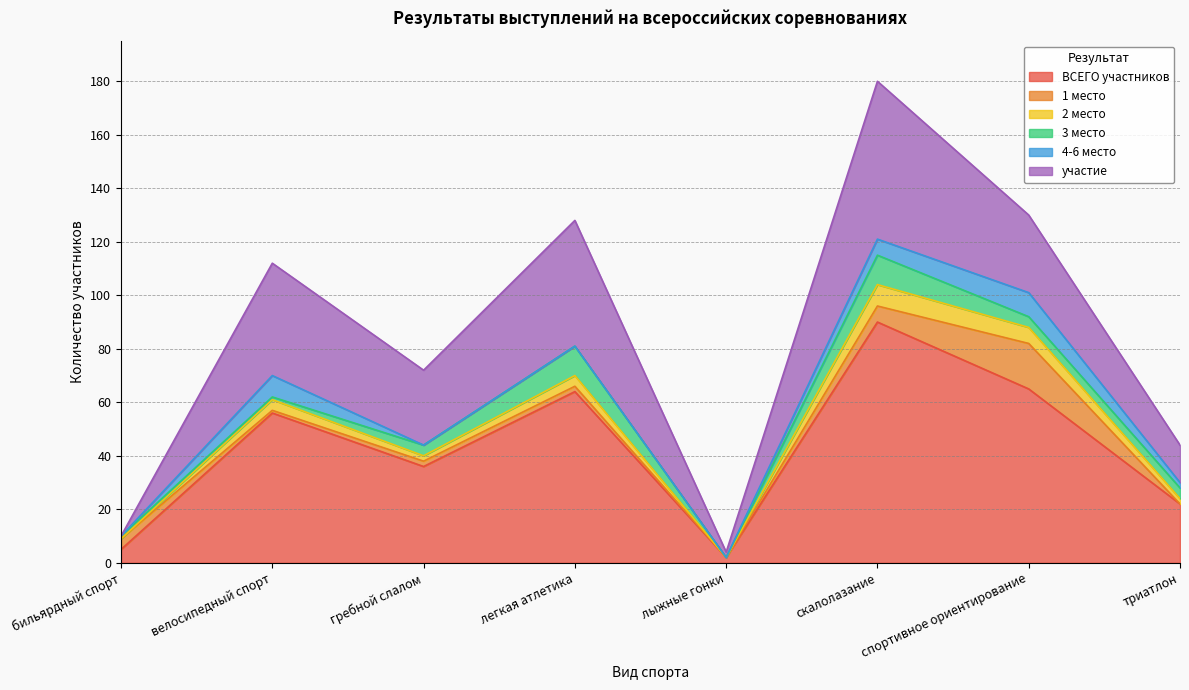

Is the value of 2 место at триатлон greater than the value of 4-6 место at бильярдный спорт?

Yes